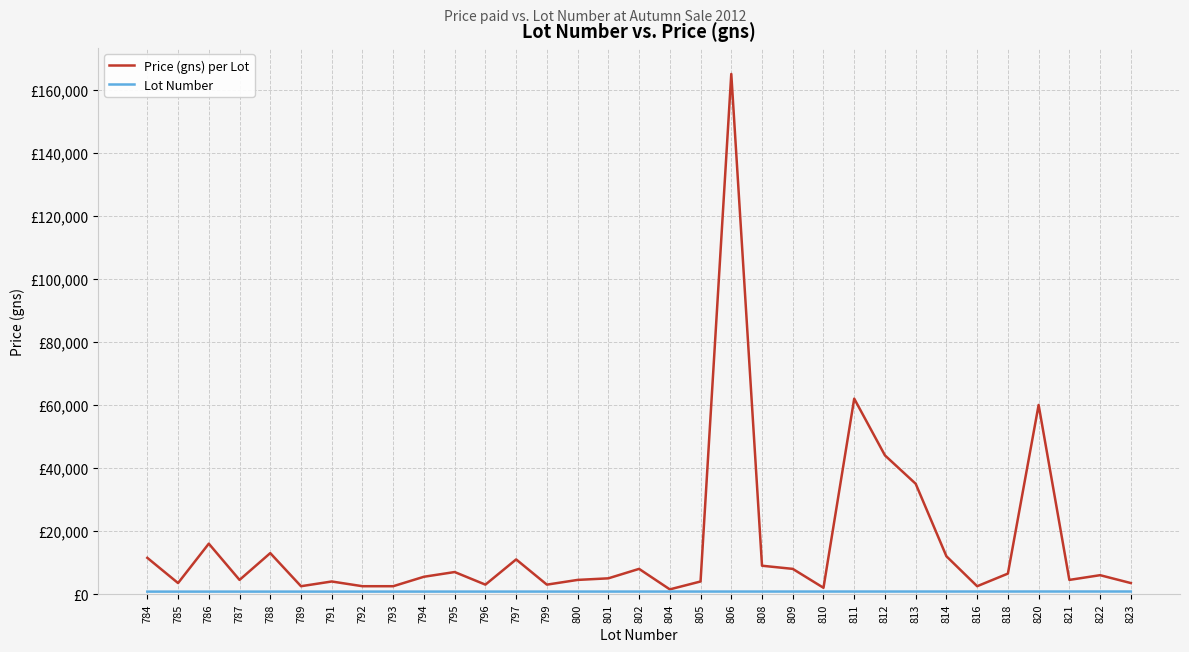

True or false: Lot Number and Price (gns) per Lot intersect in this chart.

False